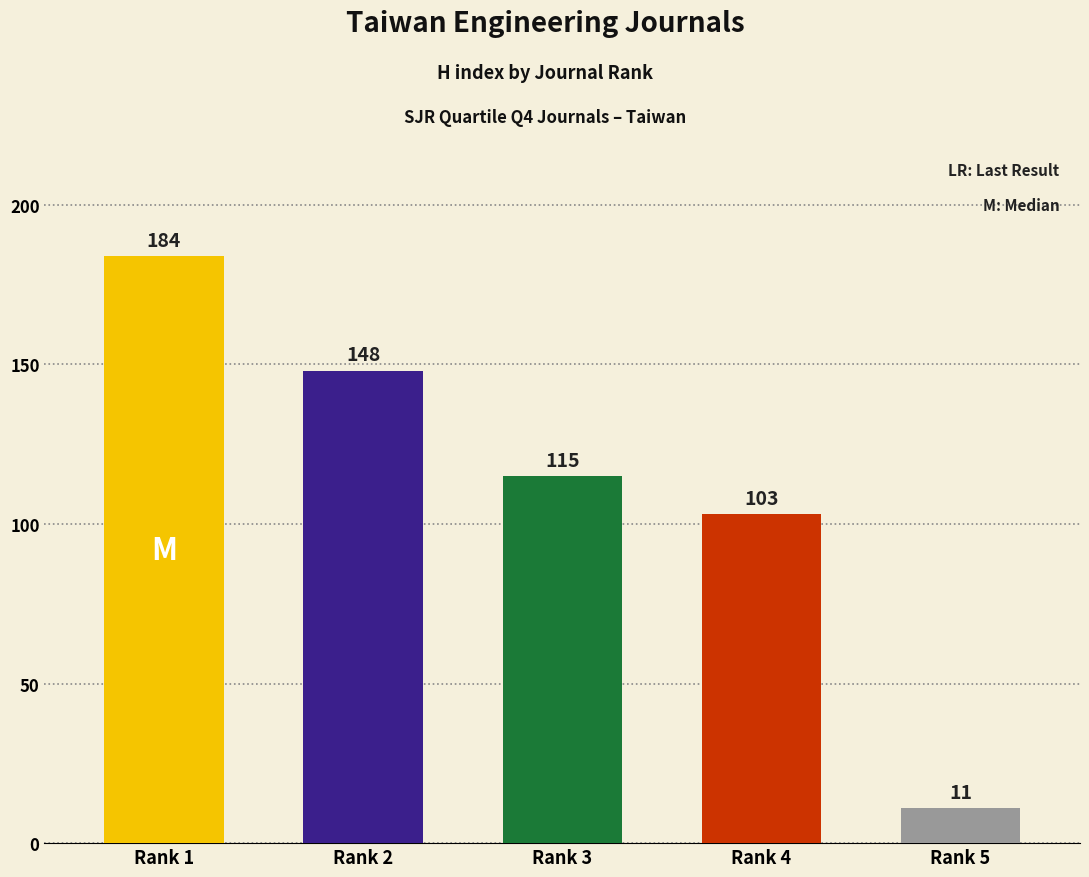

List the labels in order of value, largest first.

Rank 1, Rank 2, Rank 3, Rank 4, Rank 5